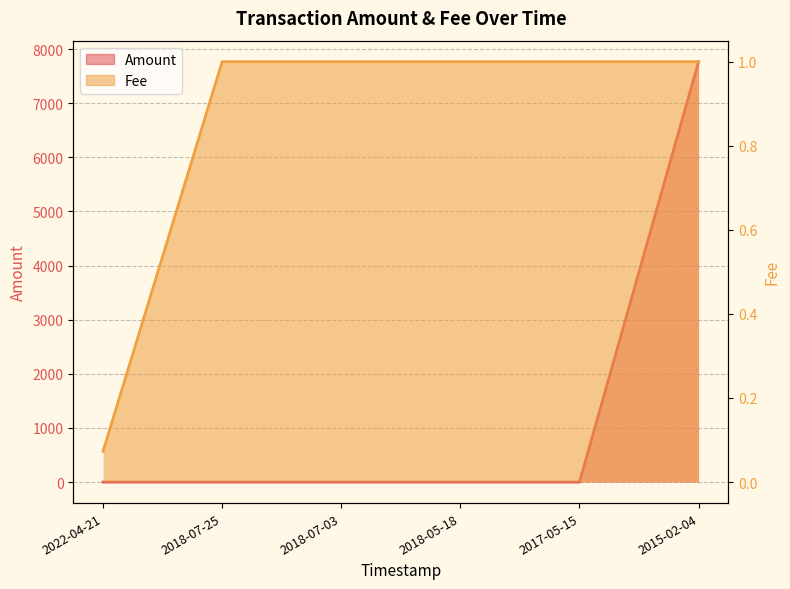

At which label is Amount closest to 3883?

2022-04-21